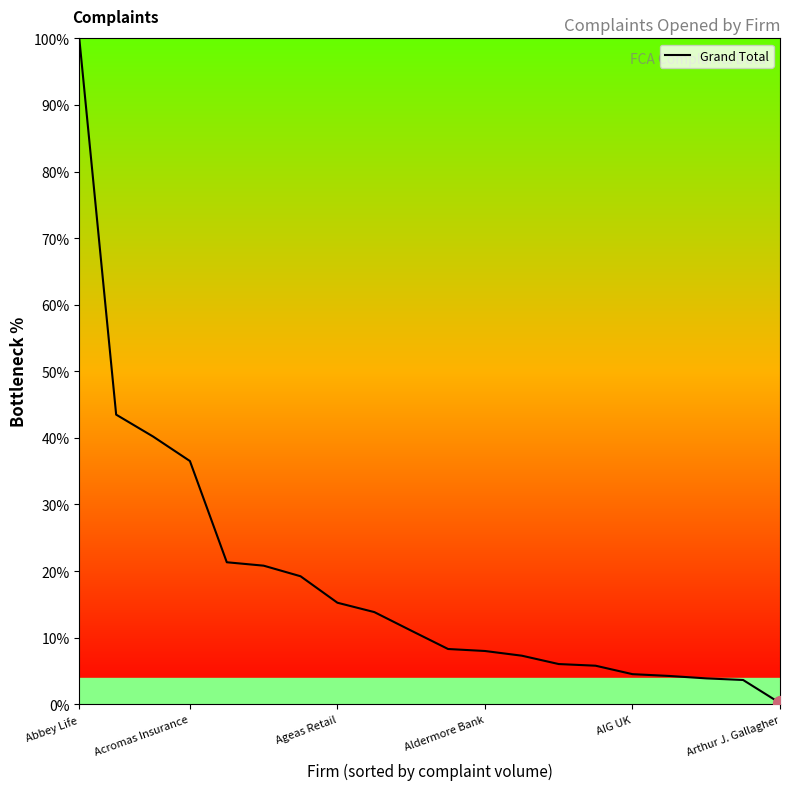

What is the greatest value displayed?

100.0